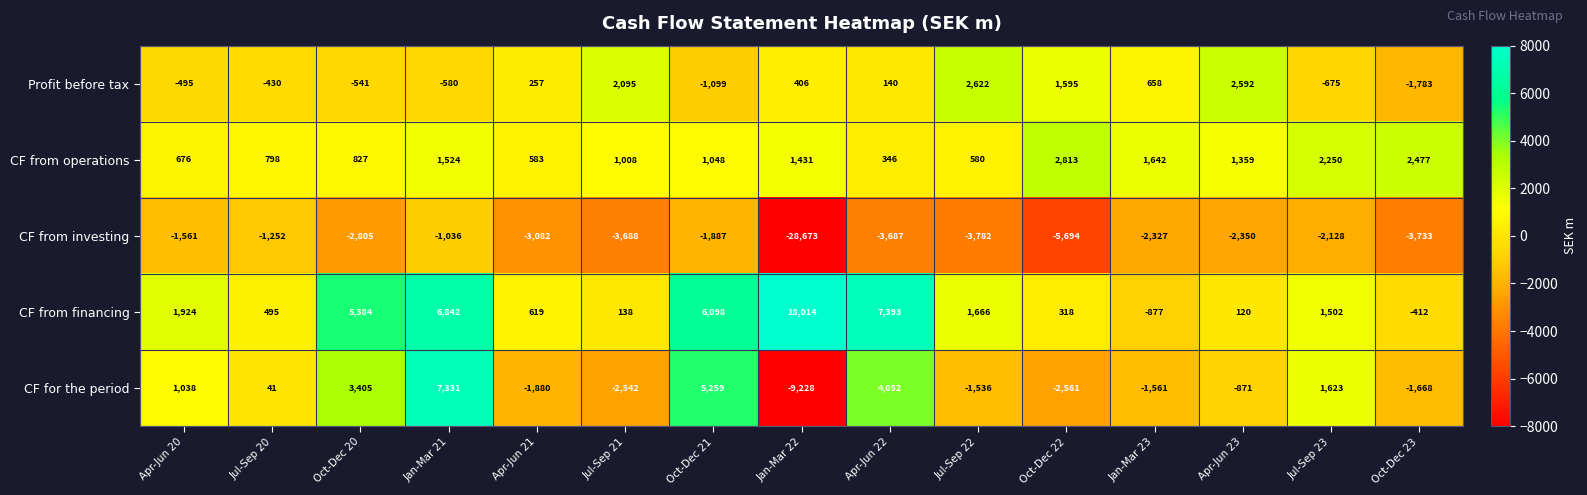

At which category does the chart reach its minimum across all series?

Jan-Mar 22